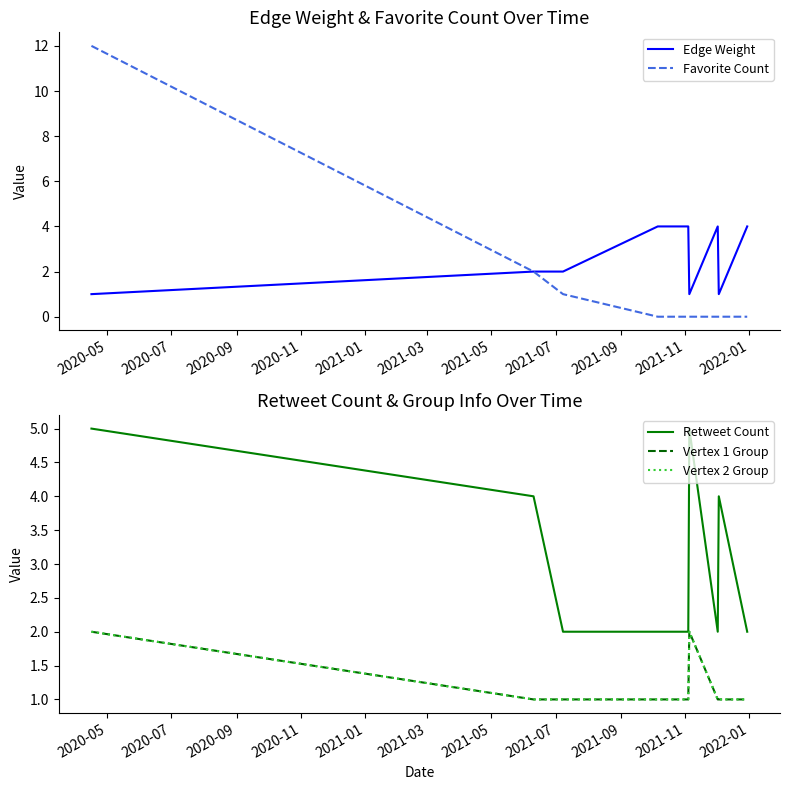

What is the highest value of the Edge Weight series?

4